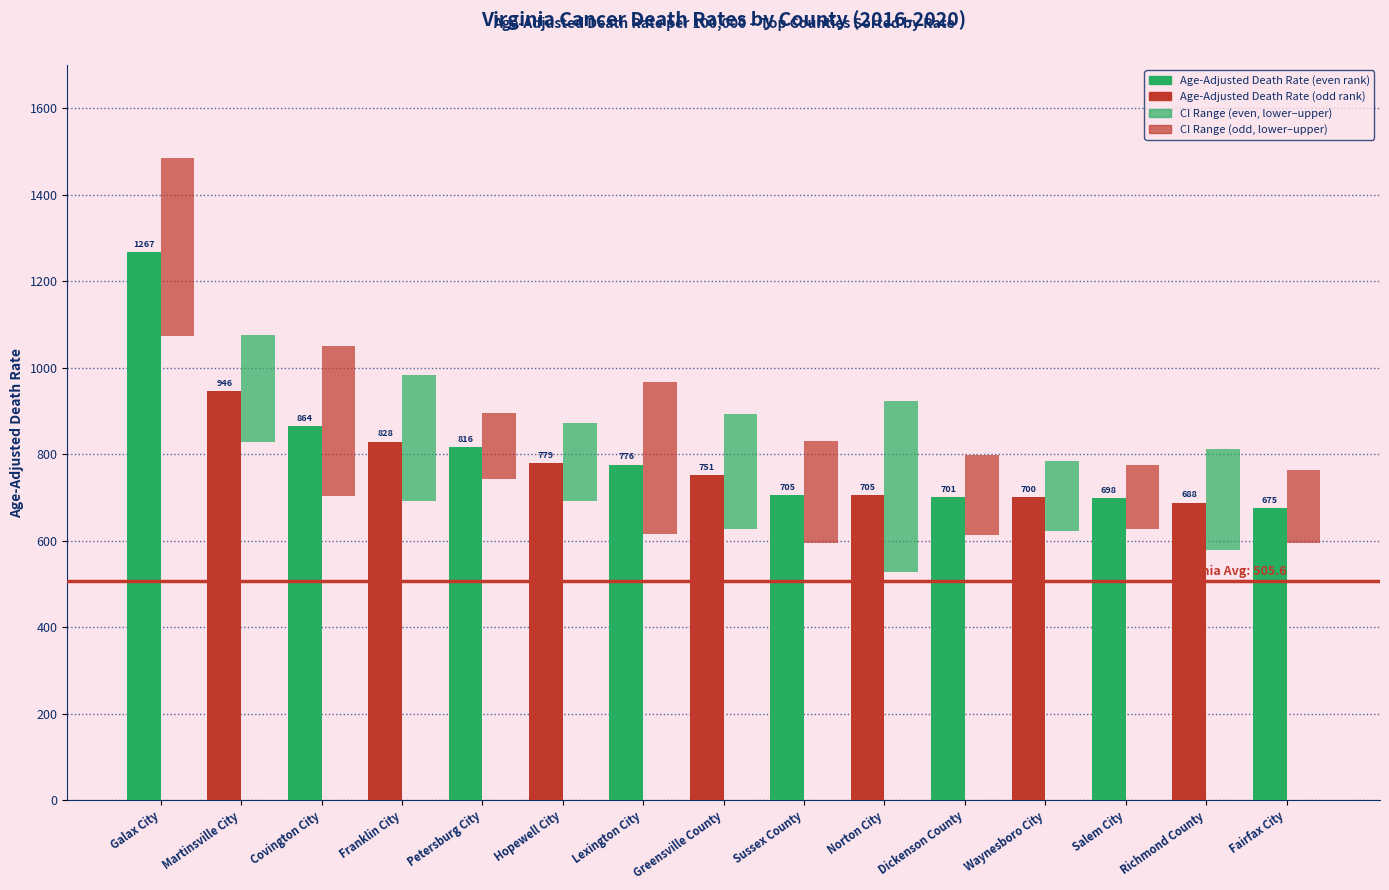

Rank the categories by Age-Adjusted Death Rate value from highest to lowest.

Galax City, Martinsville City, Covington City, Franklin City, Petersburg City, Hopewell City, Lexington City, Greensville County, Sussex County, Norton City, Dickenson County, Waynesboro City, Salem City, Richmond County, Fairfax City